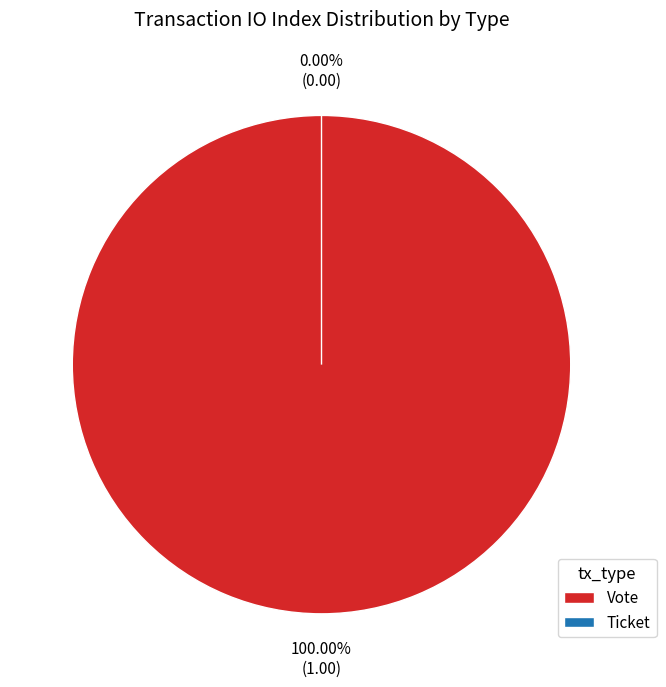

How many slices are in this pie chart?

2